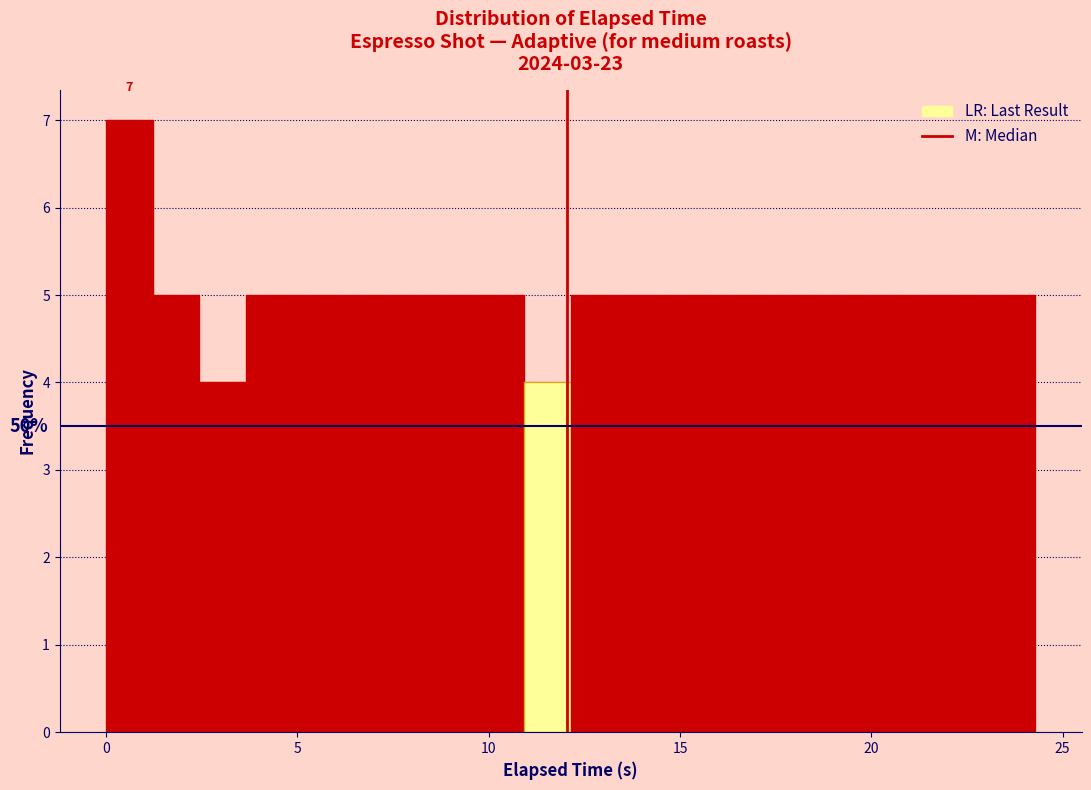

Read against the x-axis, roughly where is the centre of the tallest bar?

0.5